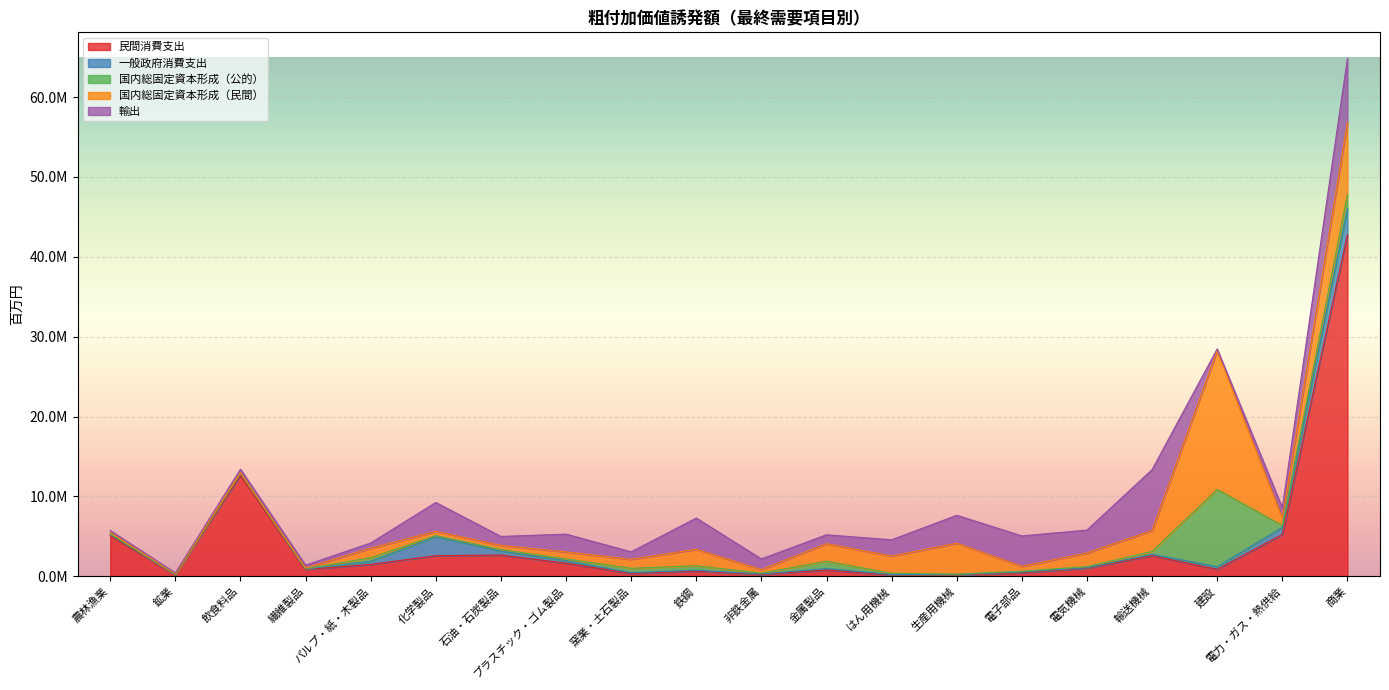

What is the sum of the 輸出 values at 繊維製品 and 建設?

559502